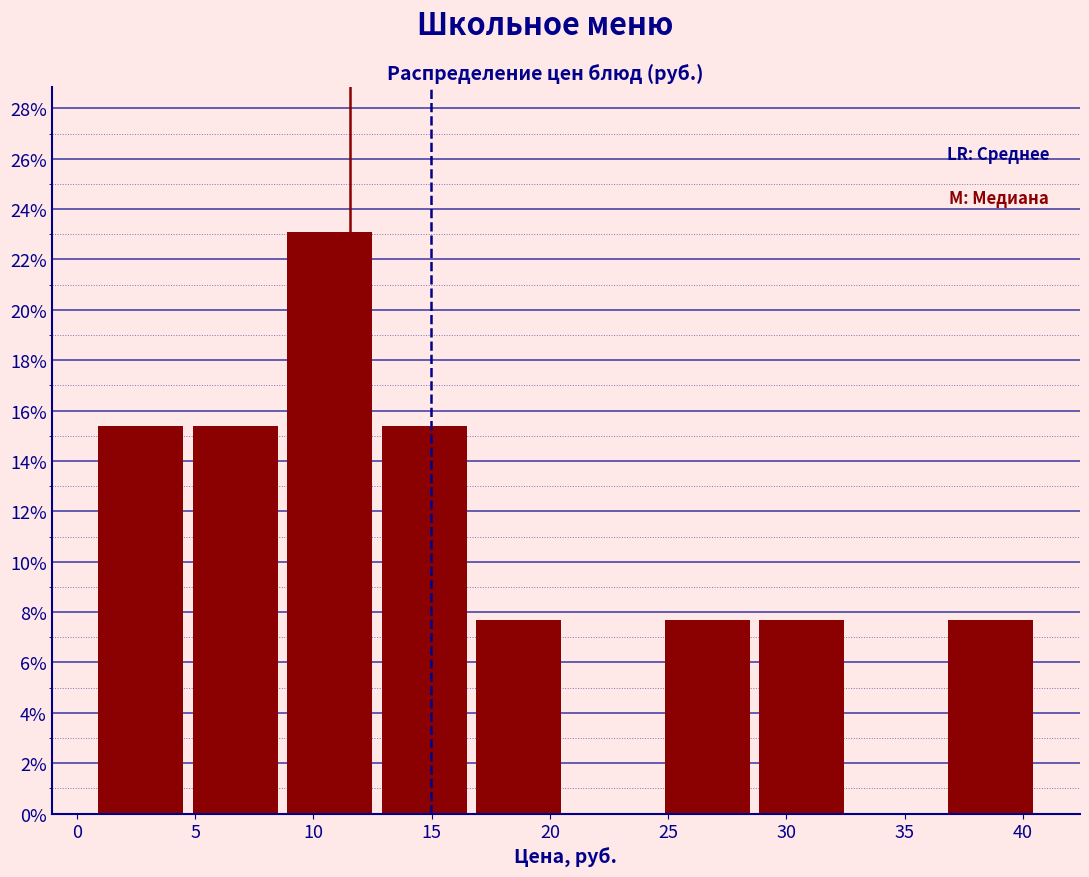

Reading left to right, transcribe this chart: for each bar, give the range it covers on the x-axis and its height. Neither the bar edges nor the heights are printed on the chart, so give them approximately, as read against the axes.

1 to 5: 15.4
5 to 9: 15.4
9 to 13: 23.0
13 to 17: 15.4
17 to 21: 7.6
21 to 25: 0
25 to 29: 7.6
29 to 33: 7.6
33 to 37: 0
37 to 41: 7.6